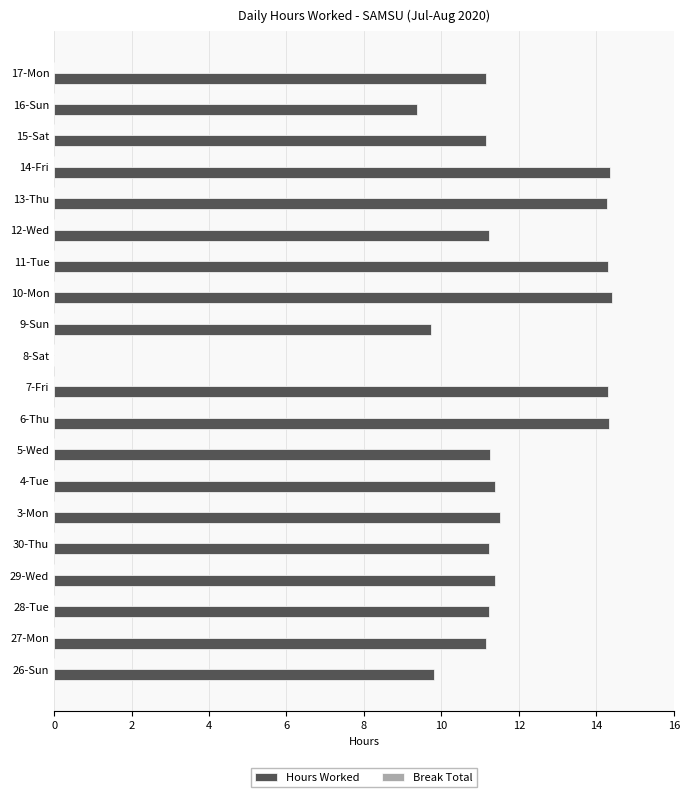

Is it true that the value at 16-Sun is 9.4?

True